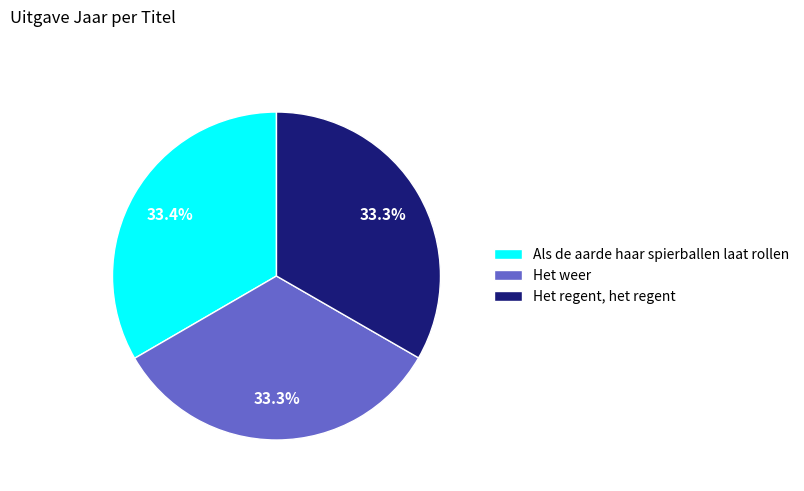

What portion of the pie excludes Het regent, het regent?

66.7%